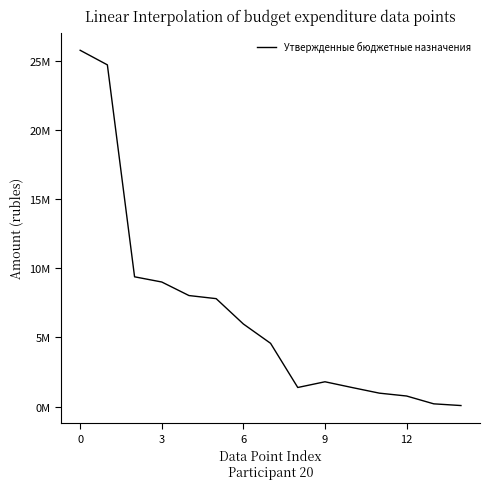

What is the value of the 2nd point from the left?

24689112.3